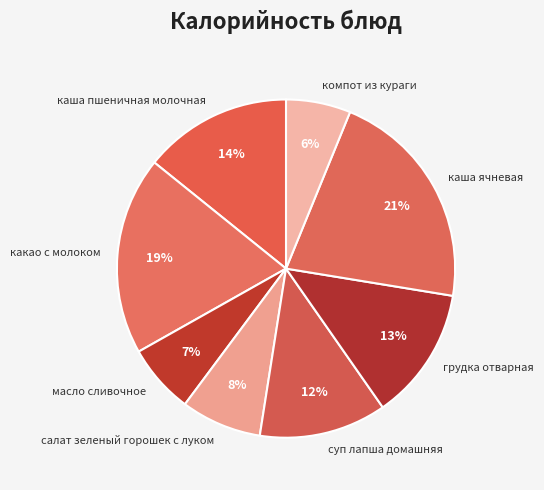

To the nearest percent, what portion does салат зеленый горошек с луком represent?

8%